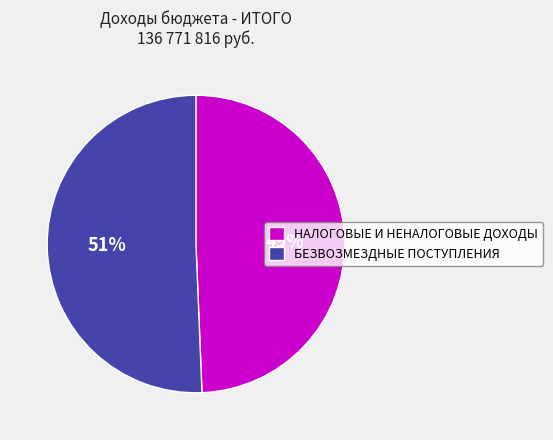

To the nearest percent, what percentage of the pie is НАЛОГОВЫЕ И НЕНАЛОГОВЫЕ ДОХОДЫ?

49%